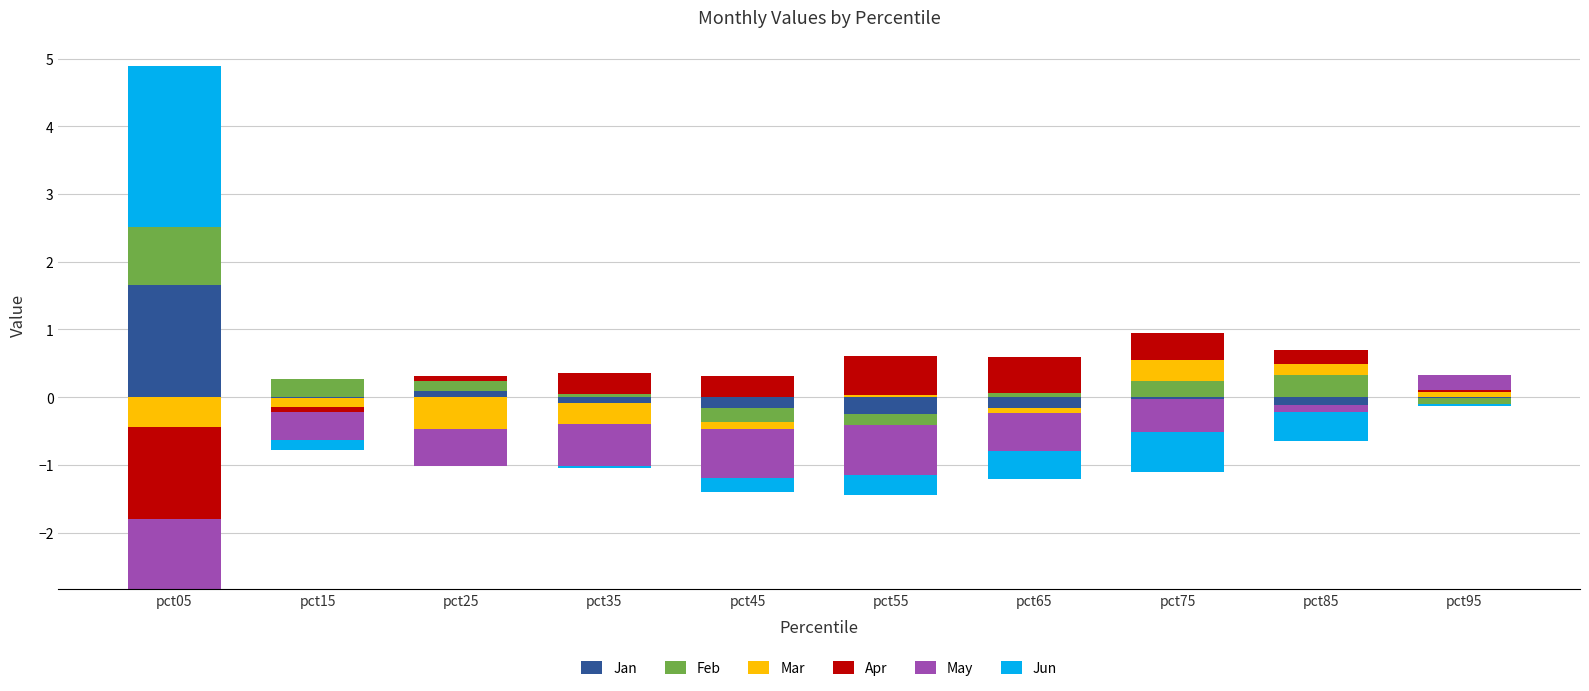

At which label does Apr reach its peak?

pct55